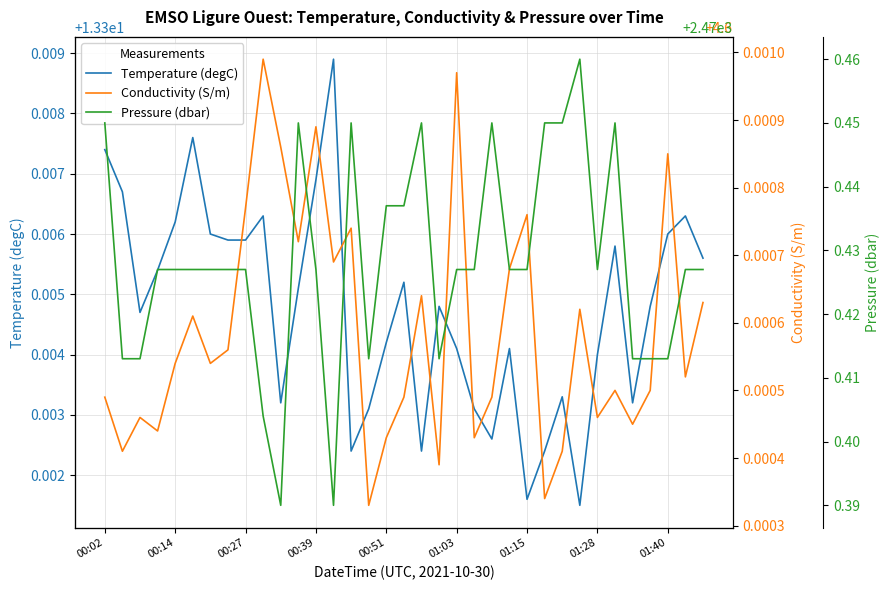

At which category does Pressure (dbar) reach its first local peak?

11